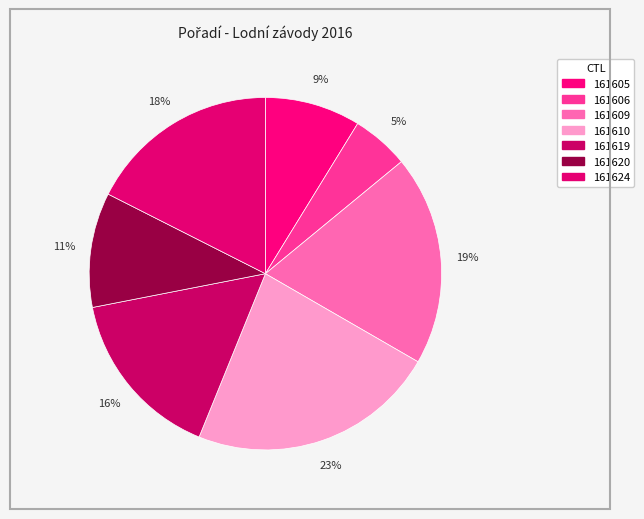

Which slice is the smallest?

161606